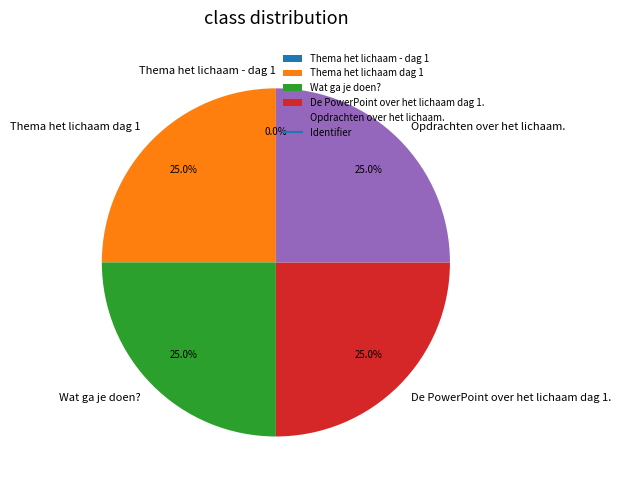

Does De PowerPoint over het lichaam dag 1. represent more than half of the total?

No